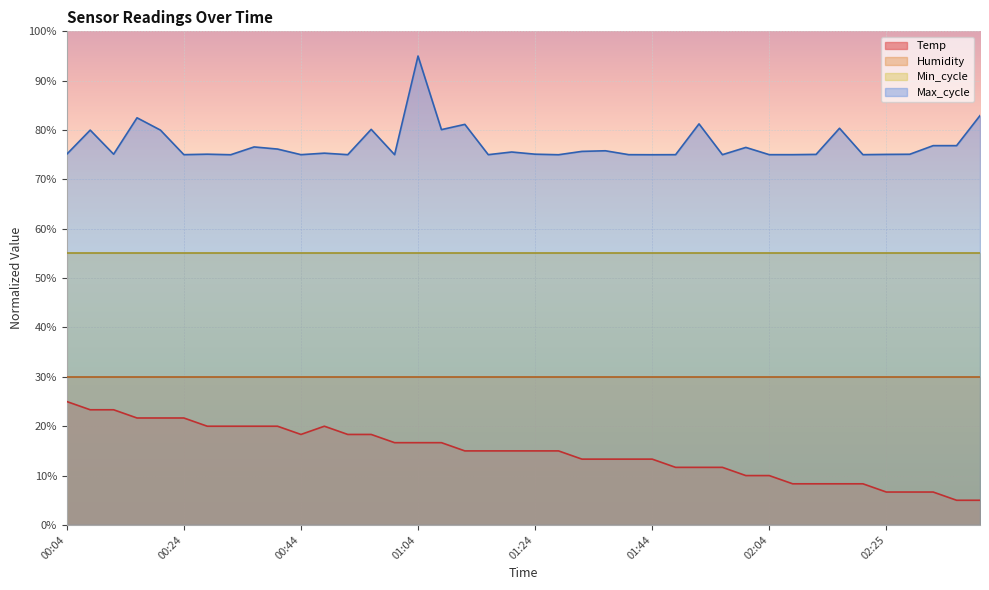

The value of Temp at 01:12 is 7.5. True or false?

False